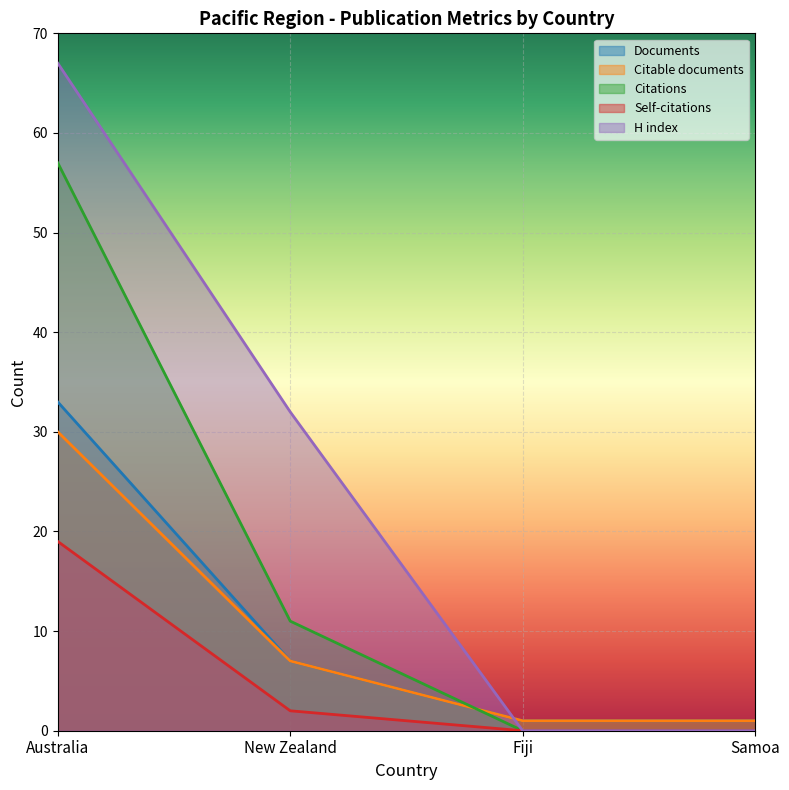

The value of Self-citations at Australia is 19. True or false?

True